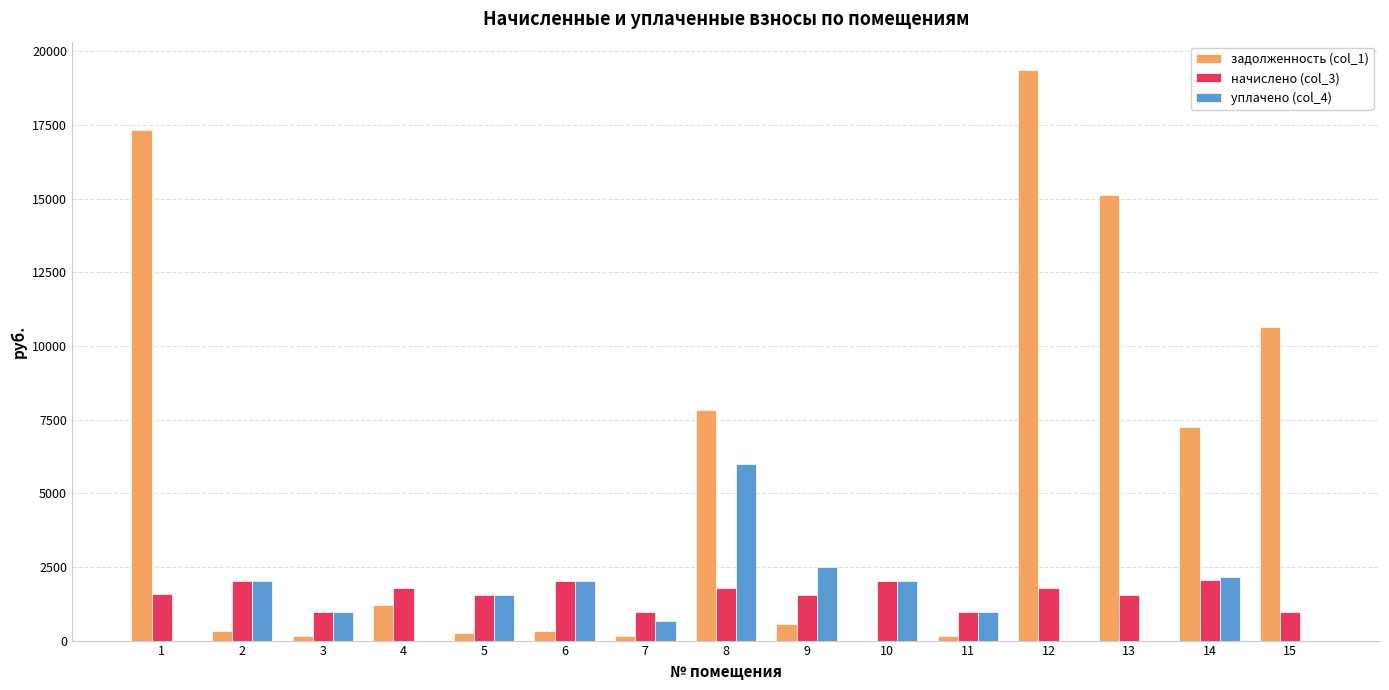

What is the total value across all series at 4?

2969.3